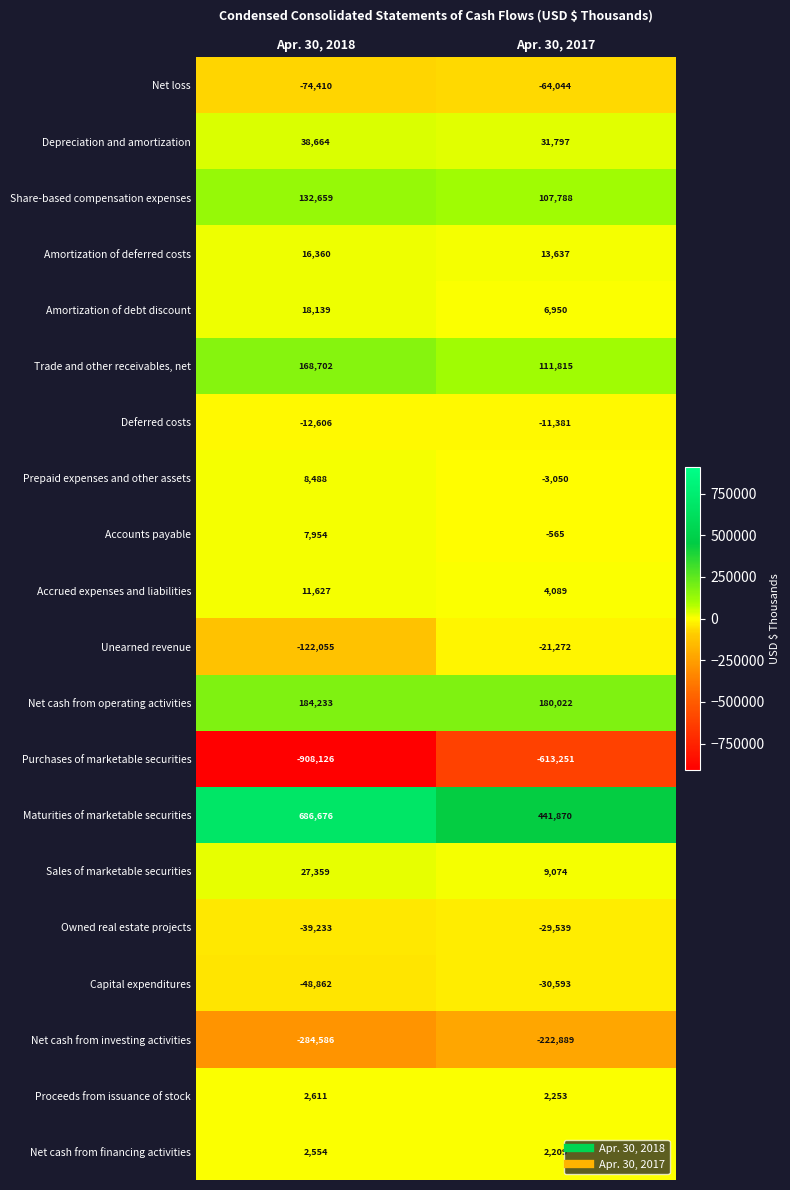

Which series has the largest total across all categories?

Maturities of marketable securities